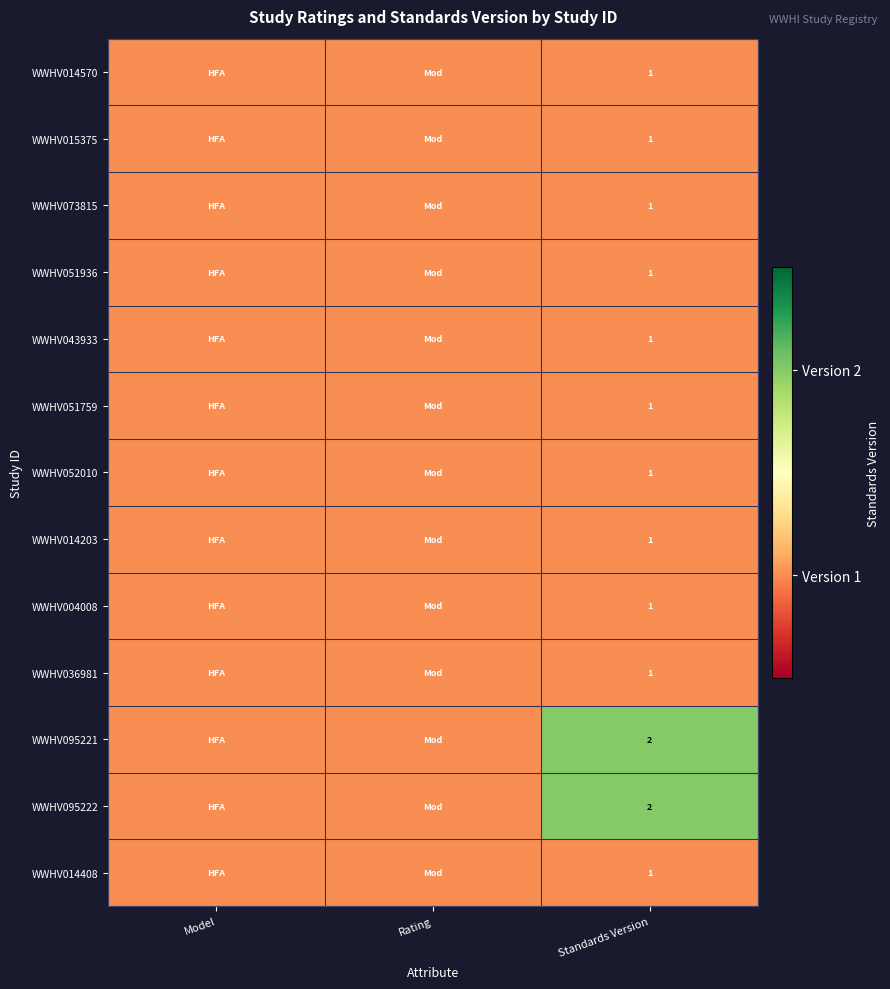

How many categories are shown in the chart?

3